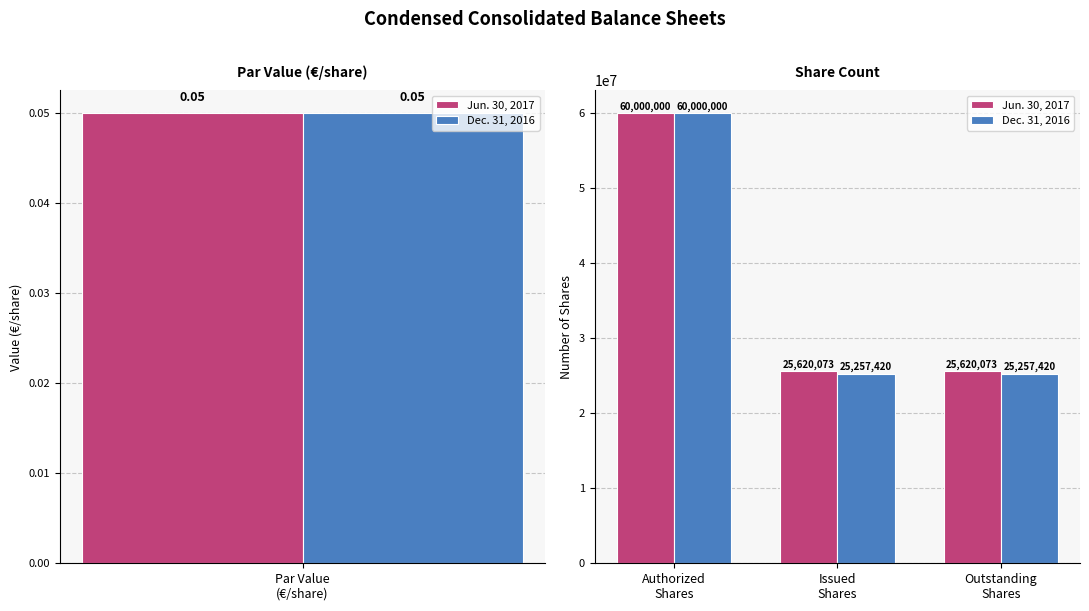

Count the Jun. 30, 2017 values in the range 25620073 to 60000000.

3